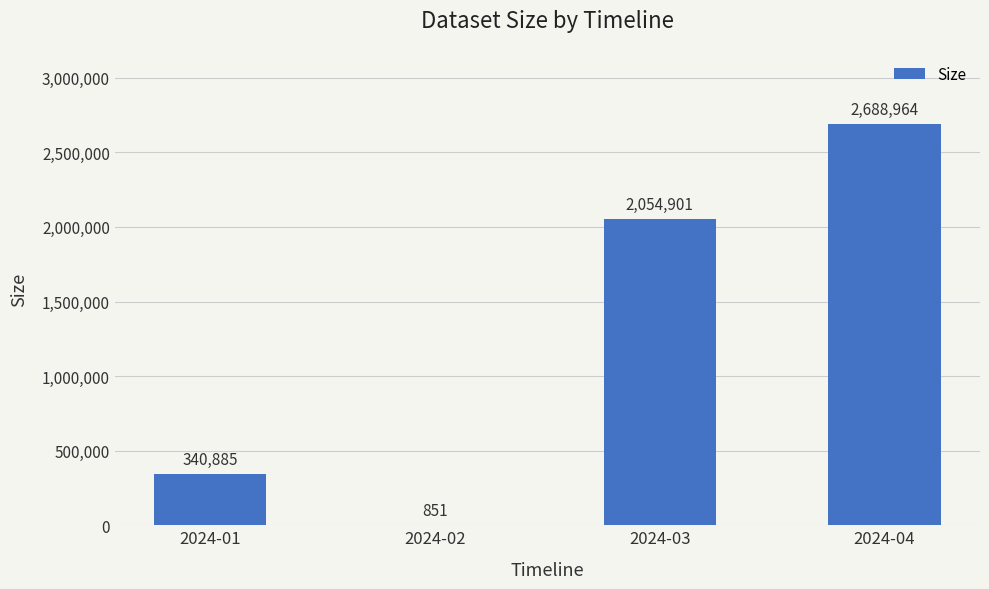

Between 2024-01 and 2024-02, which is larger?

2024-01